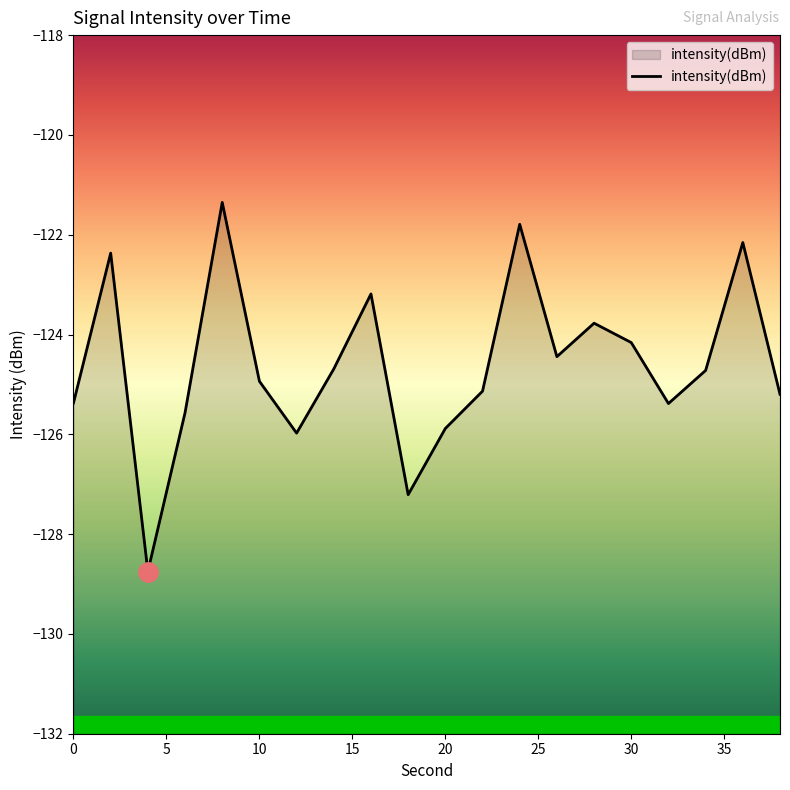

At which category does the chart reach its peak across all series?

8